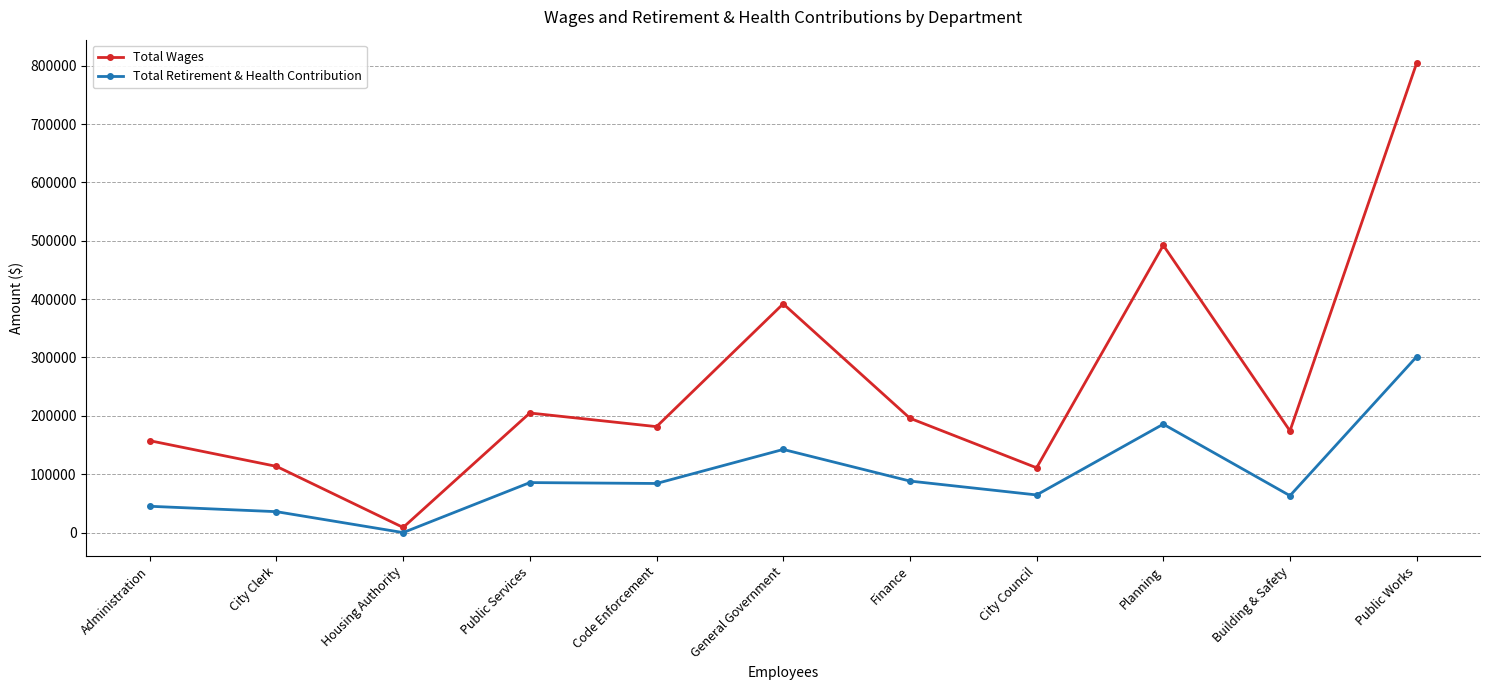

How many values in Total Retirement & Health Contribution are above zero?

10